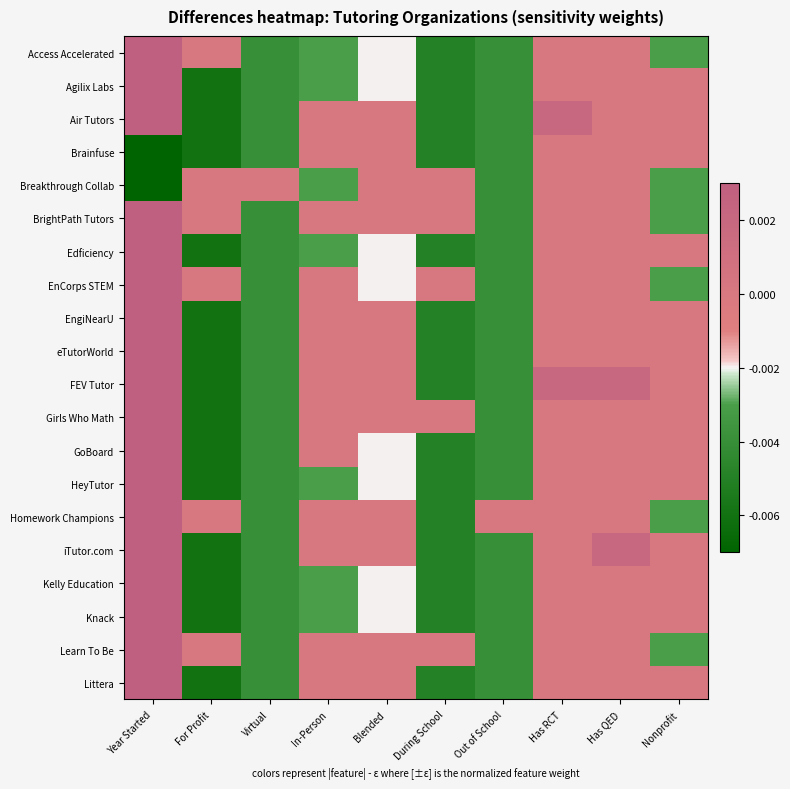

Between Has QED and For Profit, which is larger?

Has QED